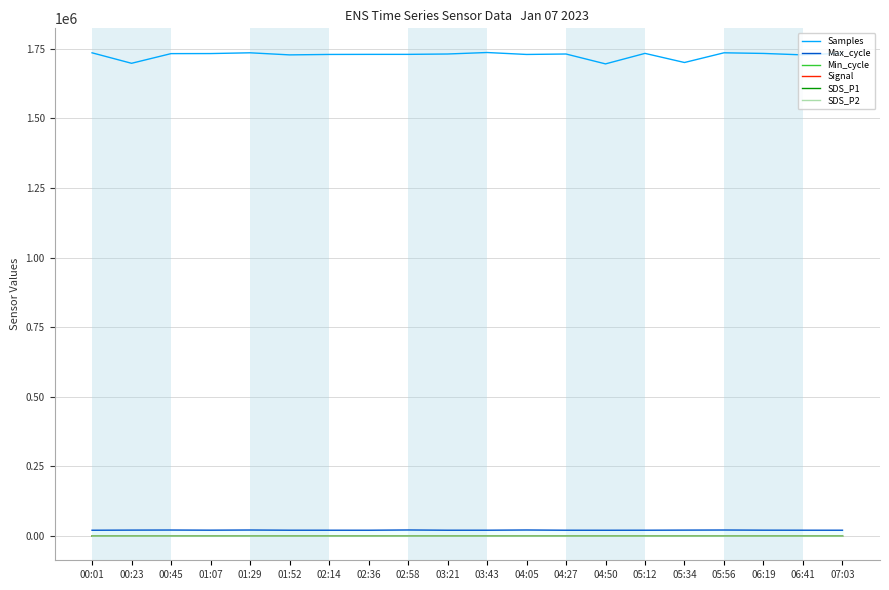

Which series has the largest range (max minus min)?

Samples